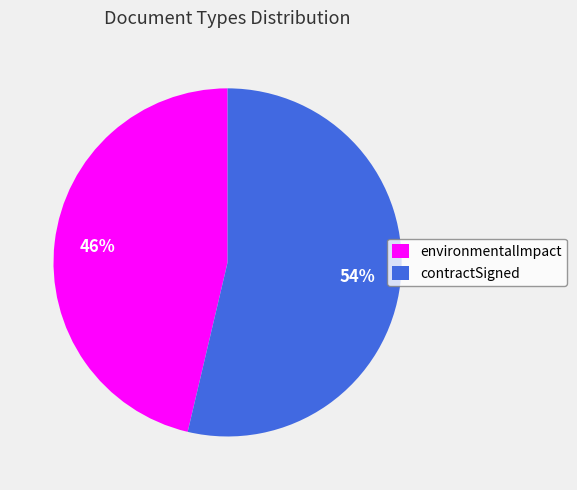

Is it true that contractSigned is 65% of the pie?

False